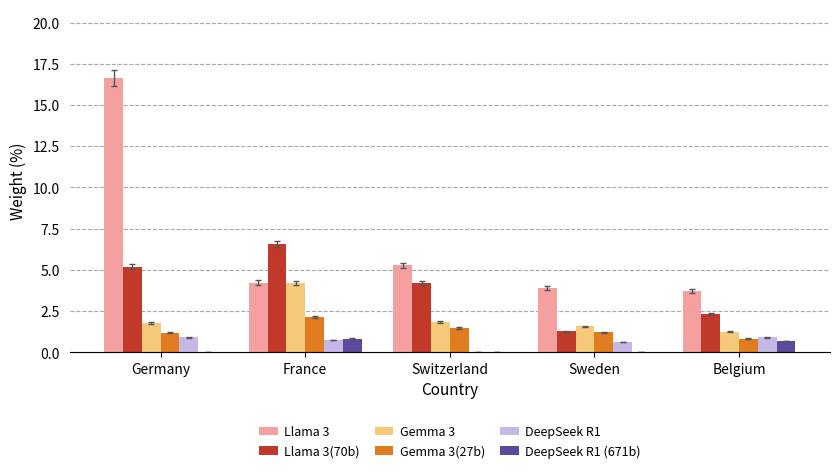

At which label does Llama 3(70b) reach its peak?

France